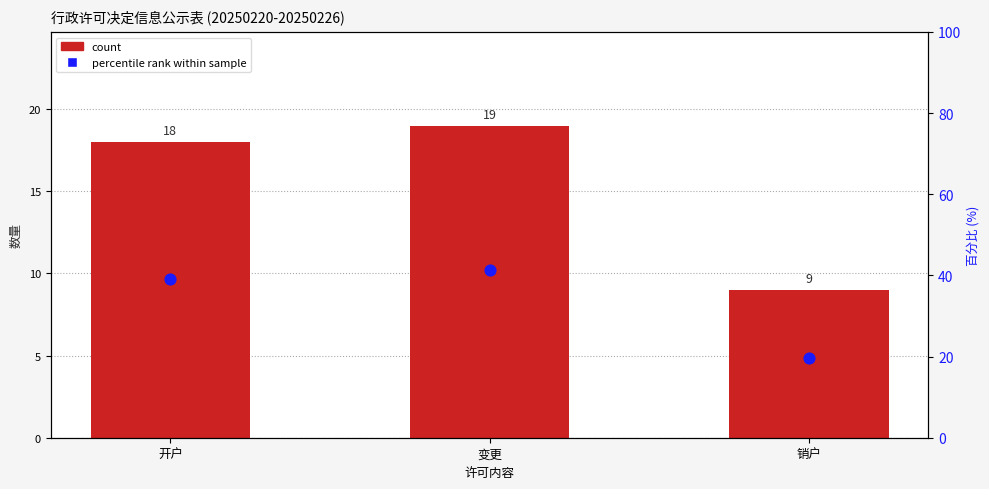

At which category is the sum across all series the highest?

变更